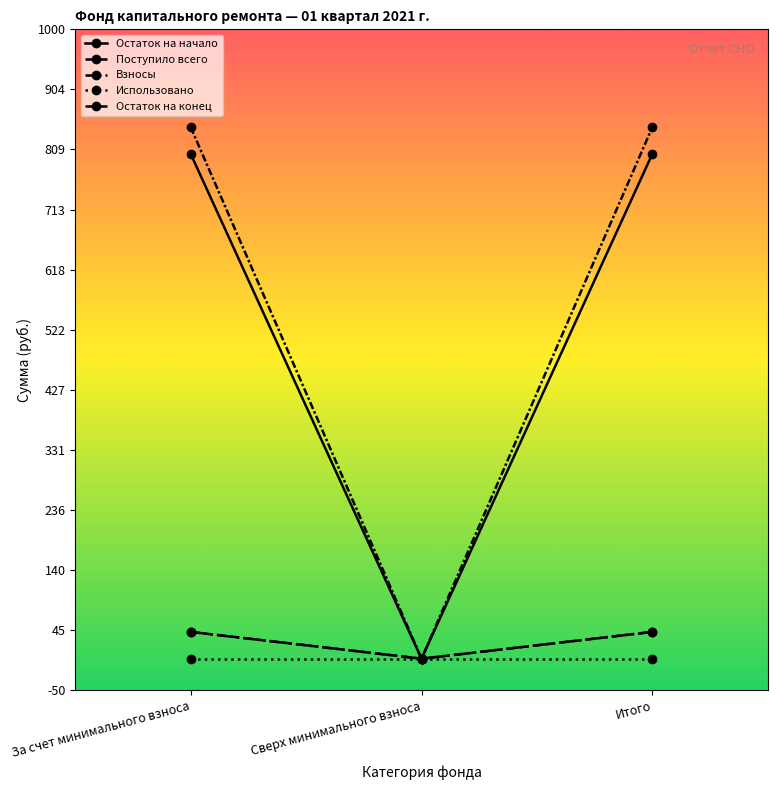

Is this an area chart (filled region under the line)?

No